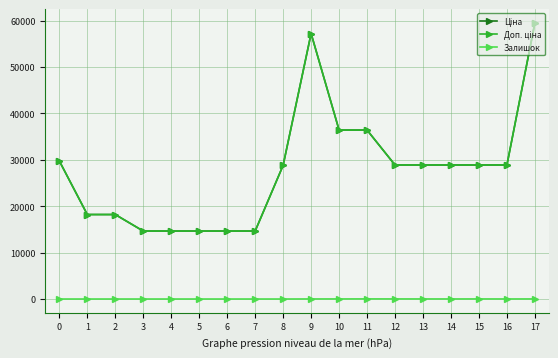

True or false: Доп. ціна has more than 0 interior local peaks.

True